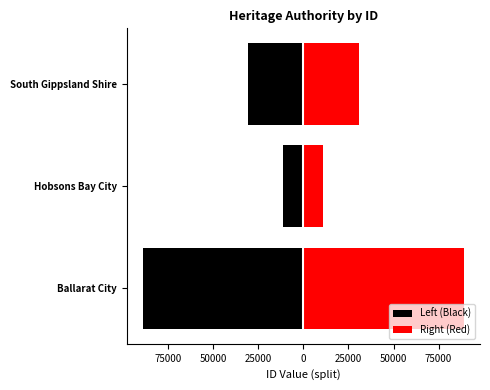

How many groups of bars are there?

3